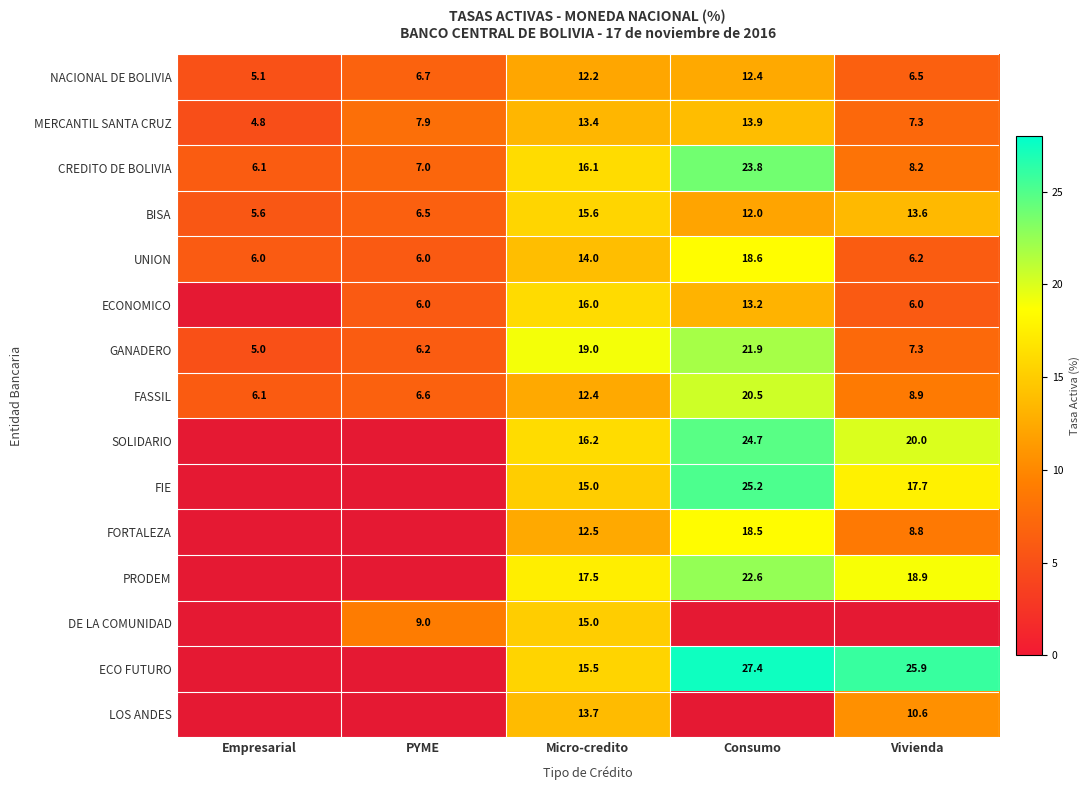

What is the average value of the NACIONAL DE BOLIVIA series?

8.6